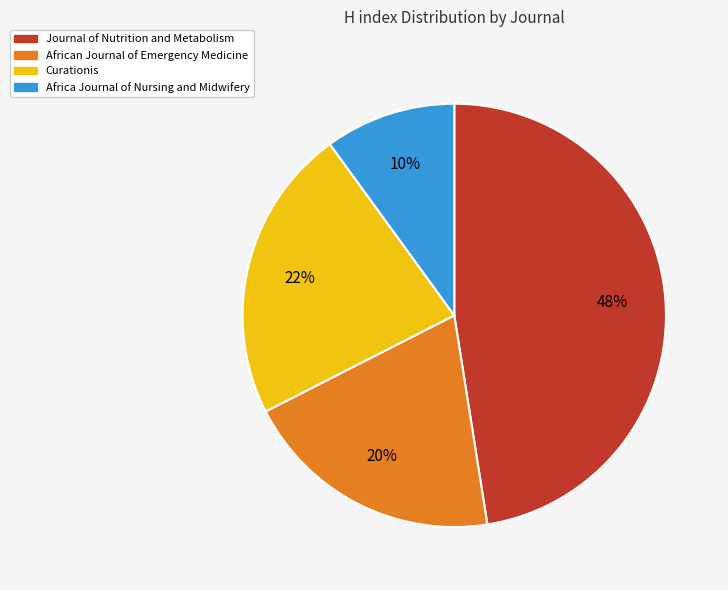

To the nearest percent, what percentage of the pie is Africa Journal of Nursing and Midwifery?

10%